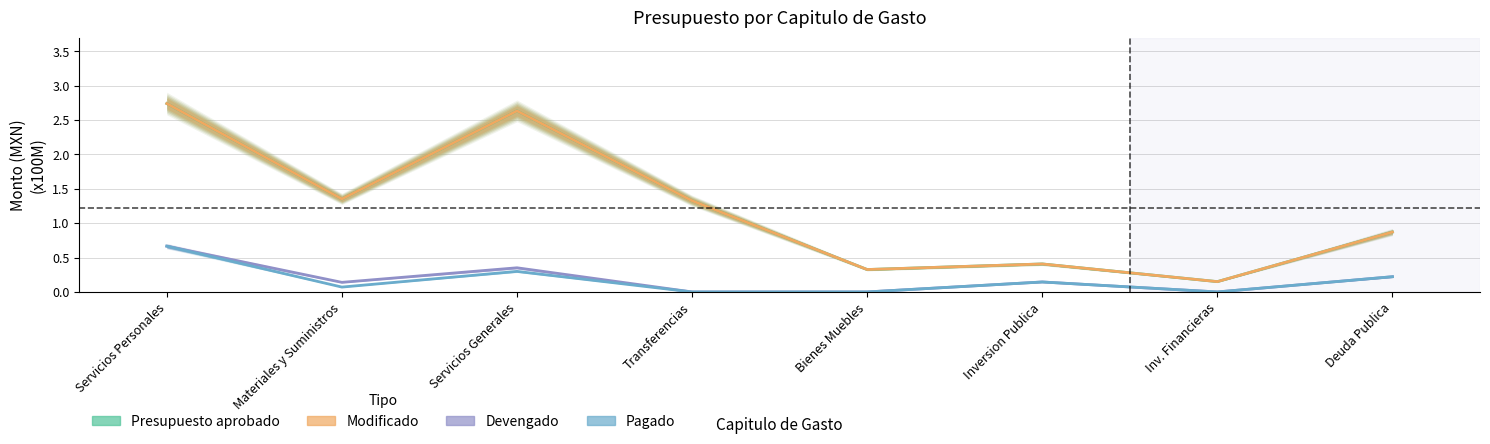

At Bienes Muebles, list the series in order from smallest to largest.

Pagado, Devengado, Presupuesto aprobado, Modificado